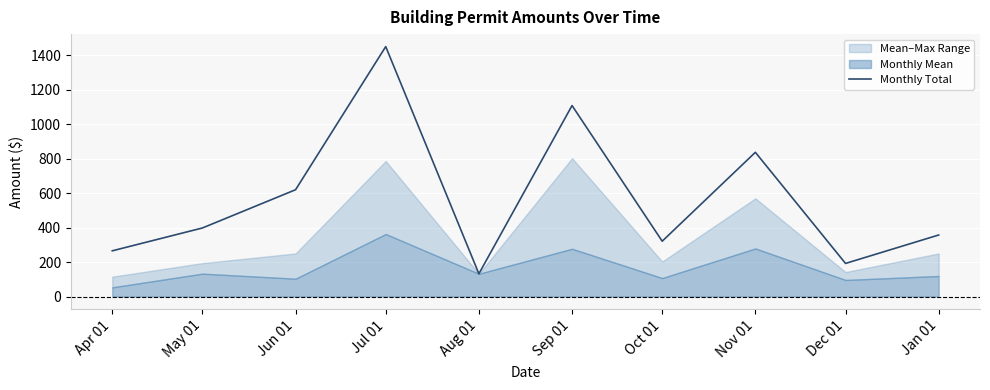

True or false: there are more than 1 points higher than both neighbors.

True